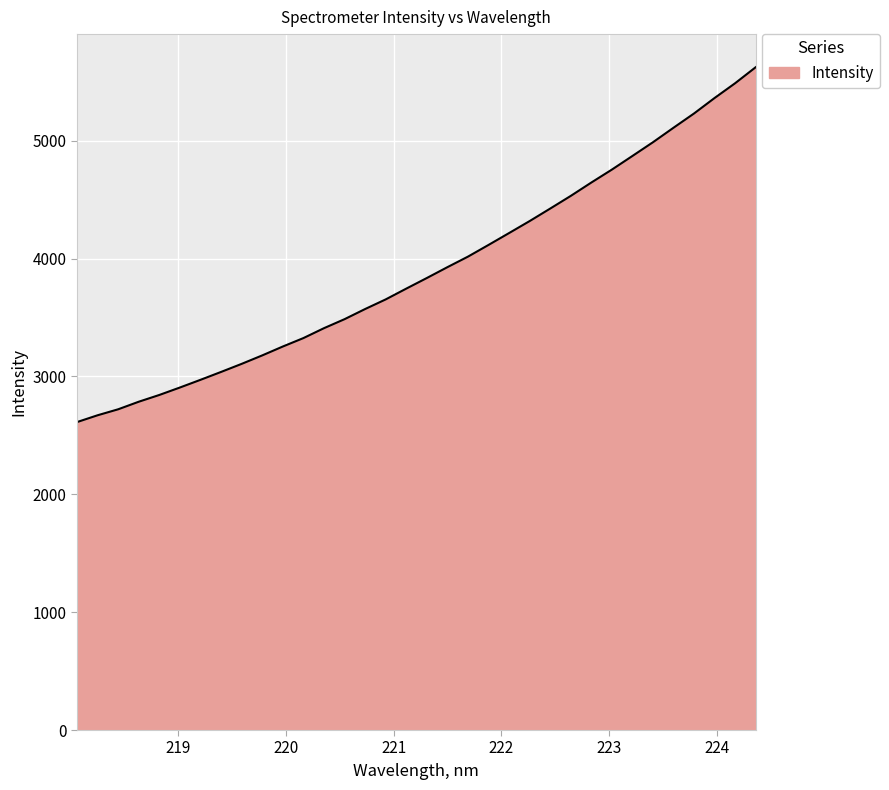

What is the smallest value displayed?

2613.0